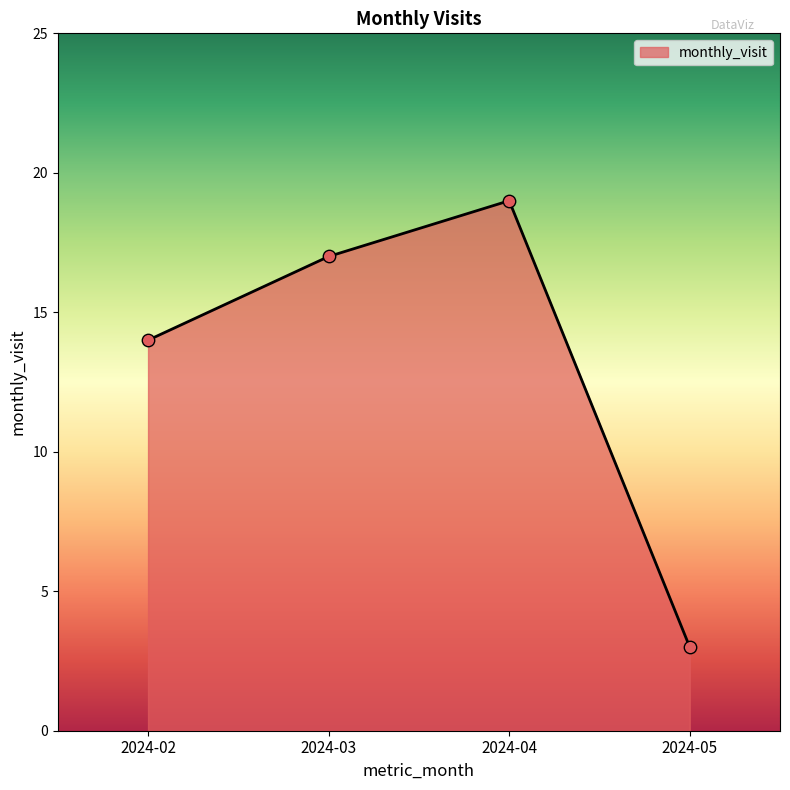

What is the ratio of the value at 2024-02 to the value at 2024-04?

0.7